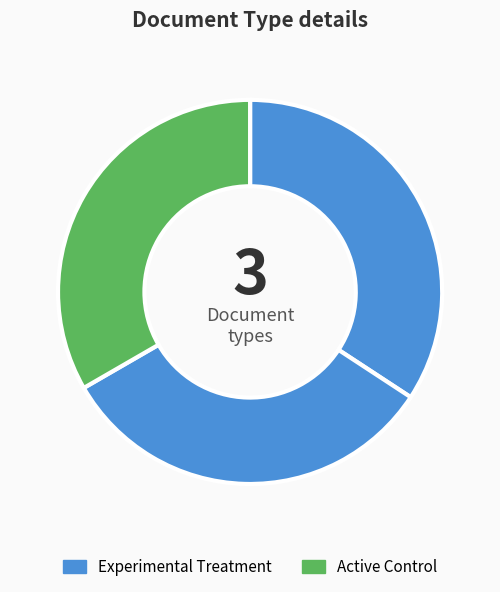

Count the number of slices in the pie.

3